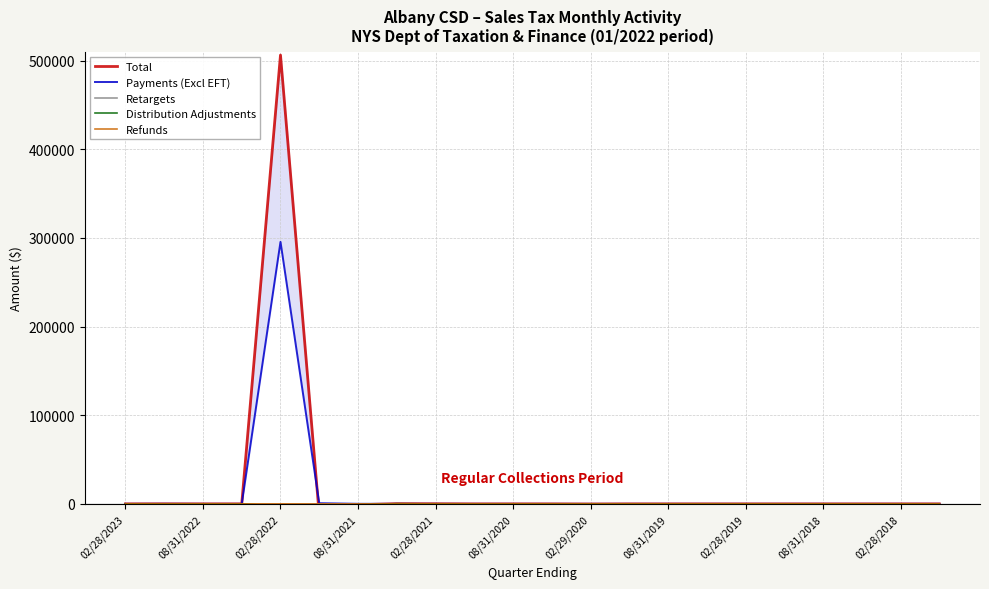

At which category does Refunds reach its first local valley?

08/31/2020